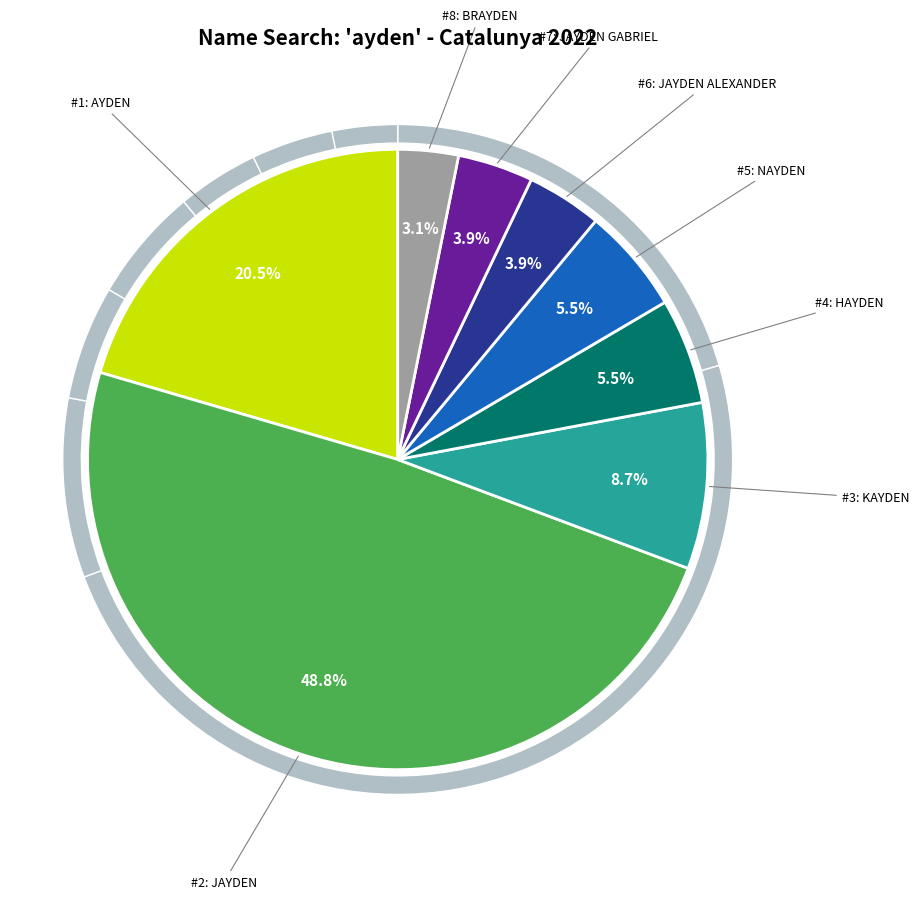

To the nearest percent, what is the difference between the largest and smallest slice percentages?

46%